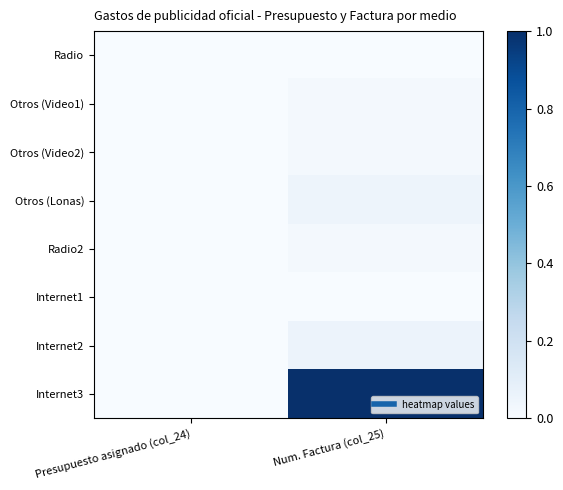

Which category has the lowest value across all series?

Presupuesto asignado (col_24)